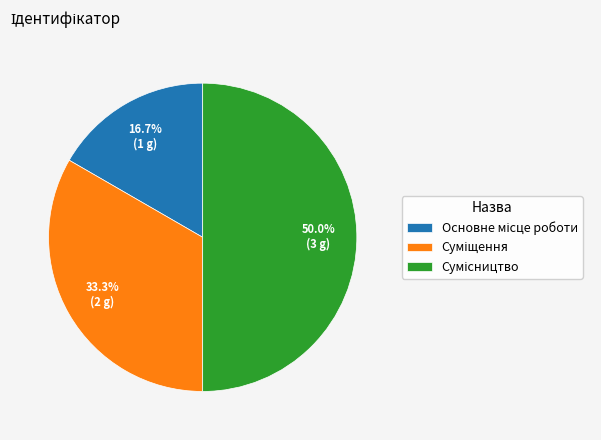

How many slices are in this pie chart?

3